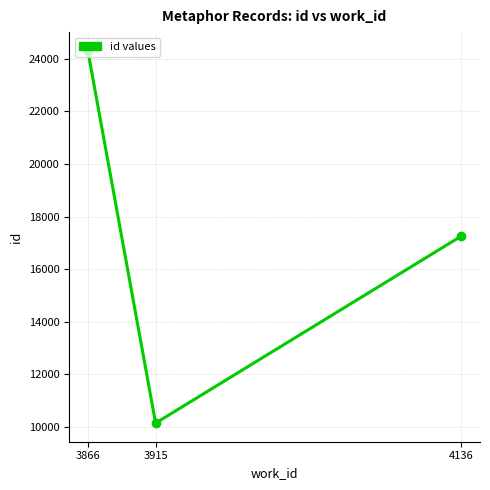

Reading left to right, what are all the values shown in this chart?

3866=24311	3915=10143	4136=17259